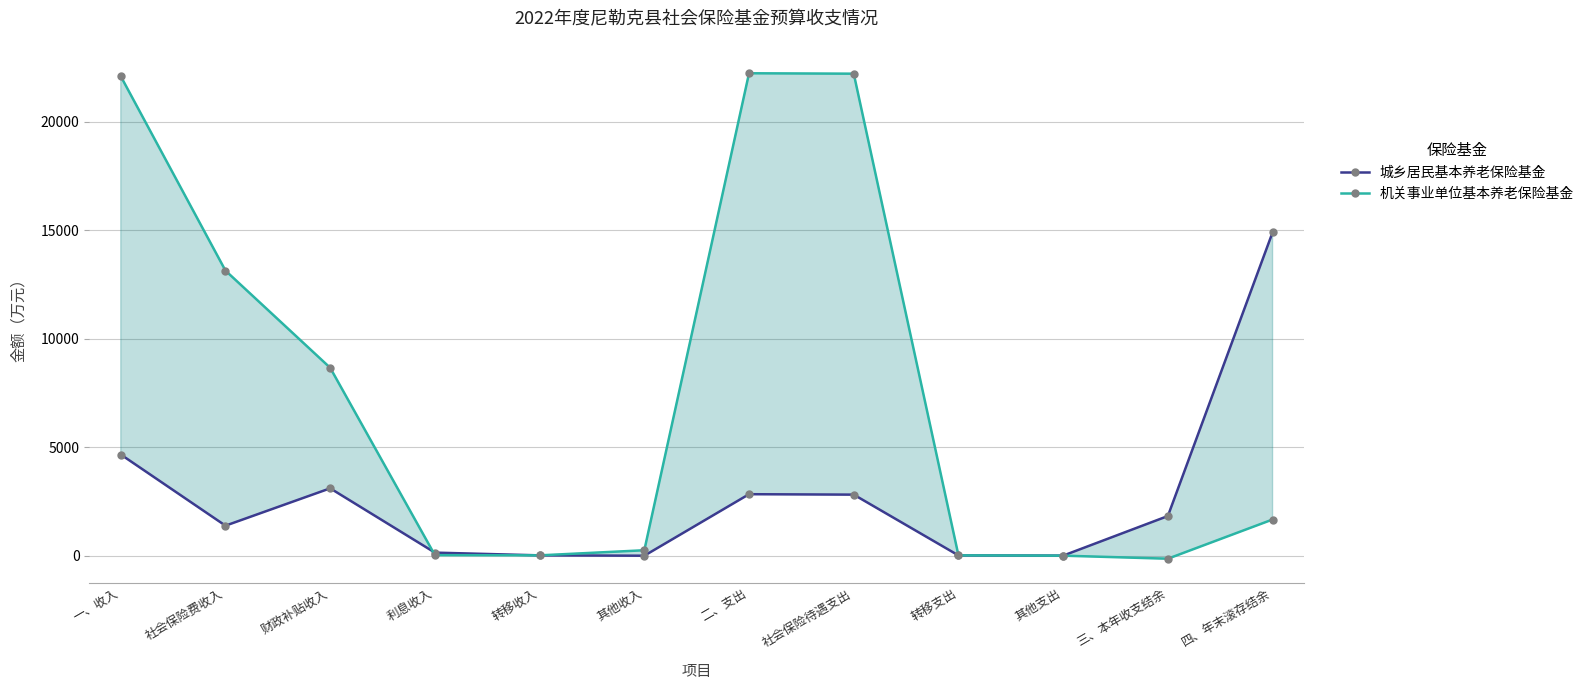

What is the label of the 1st point from the left?

一、收入